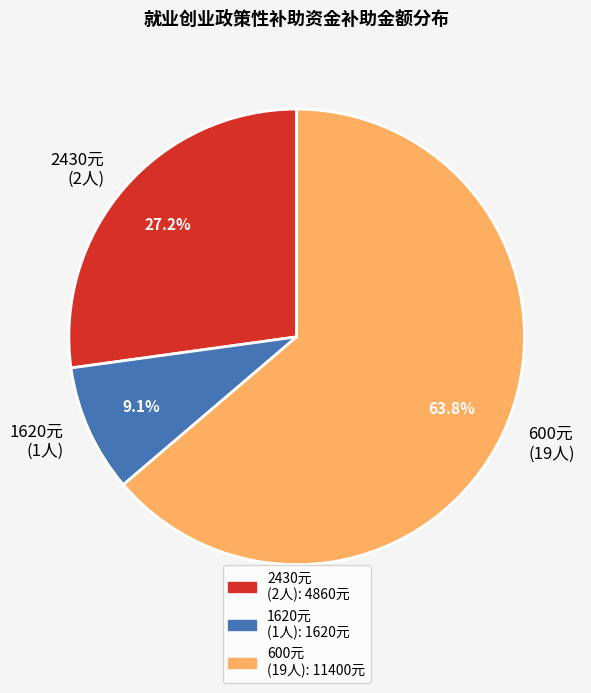

Count the number of slices in the pie.

3